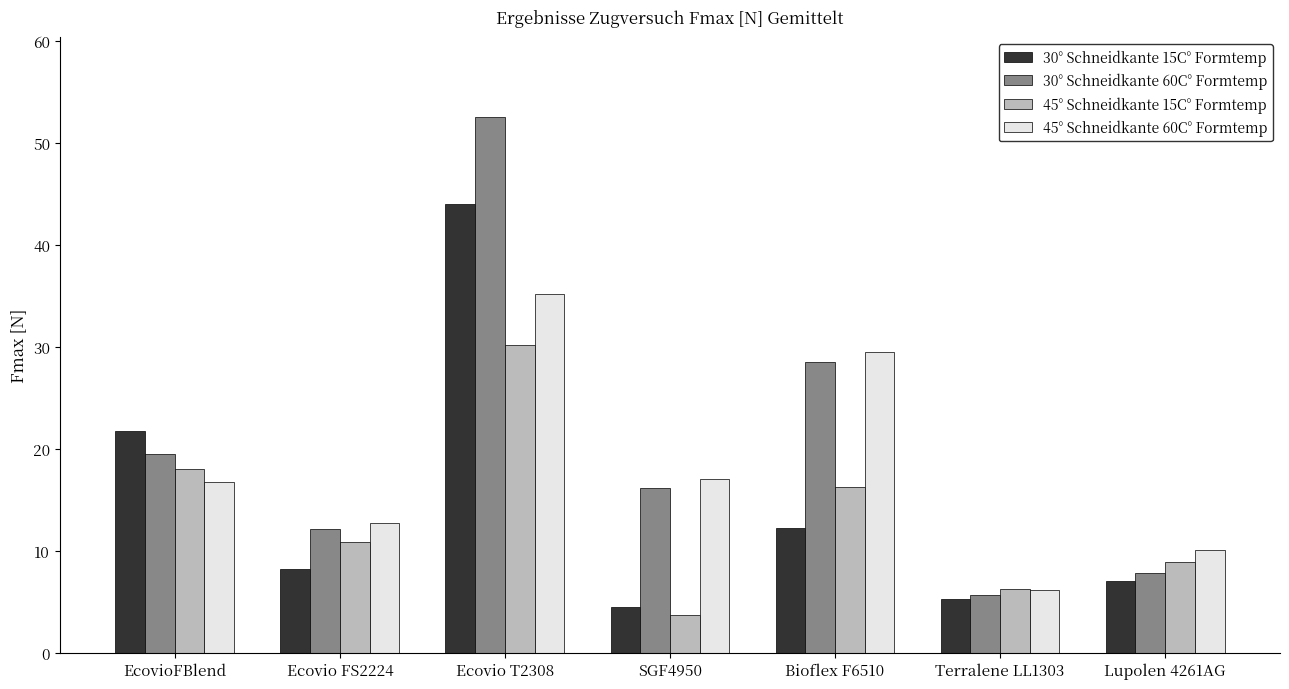

Which series has the widest spread of values?

30° Schneidkante 60C° Formtemp